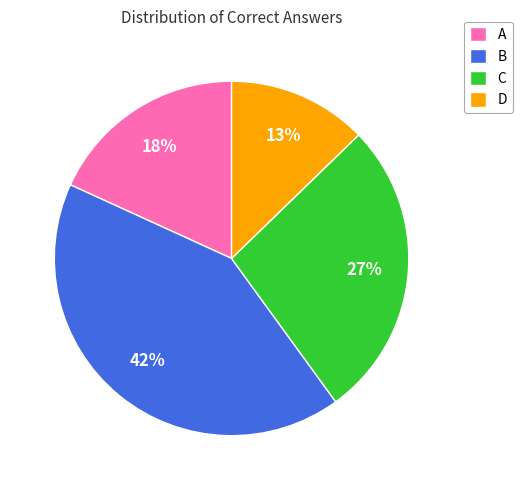

Which slice is the smallest?

D